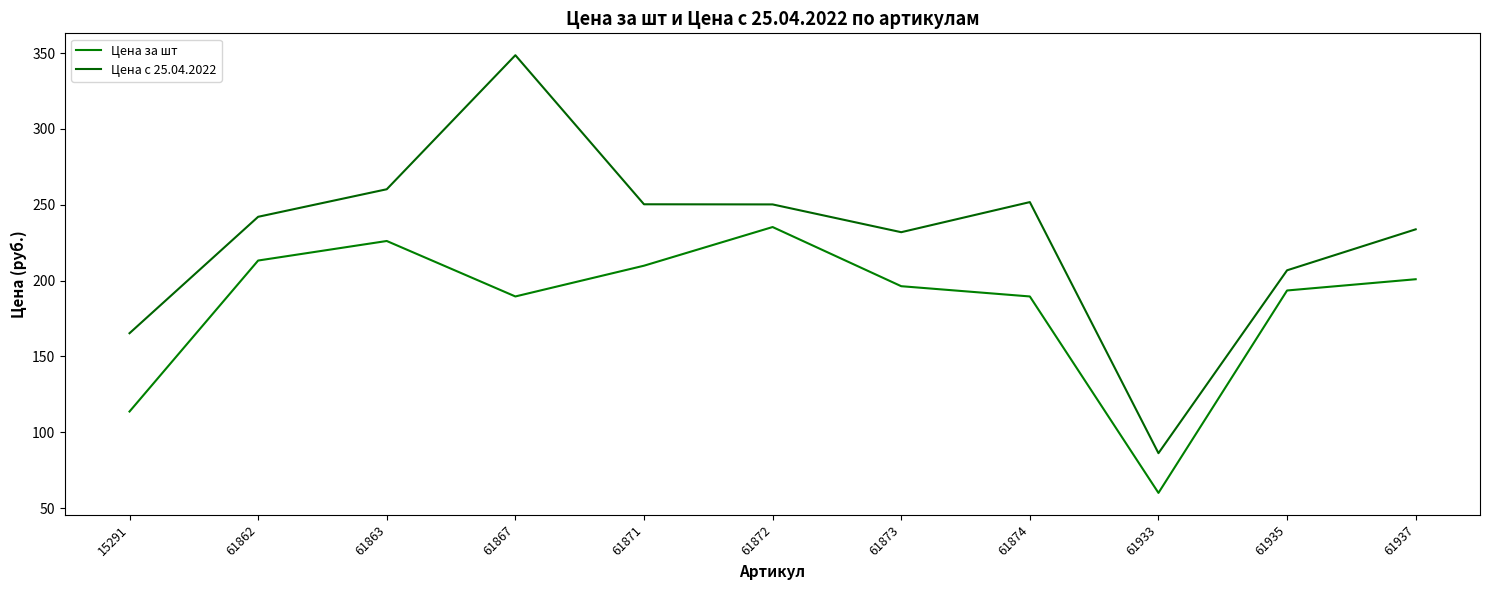

The value of Цена за шт at 61874 is 189.6. True or false?

True